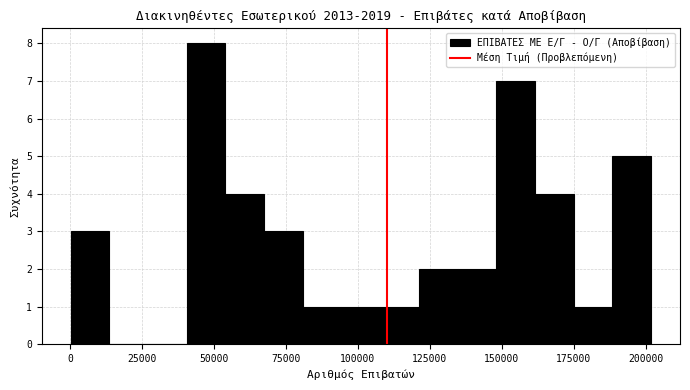

Around what value on the x-axis is the tallest bar? Give the approximate position of its centre, as read against the axis.

45000